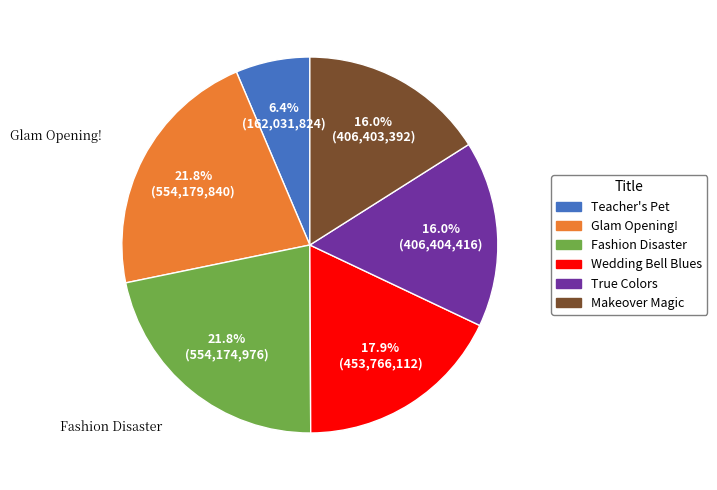

Approximately how many times larger is the value at Glam Opening! compared to Makeover Magic?

1.4